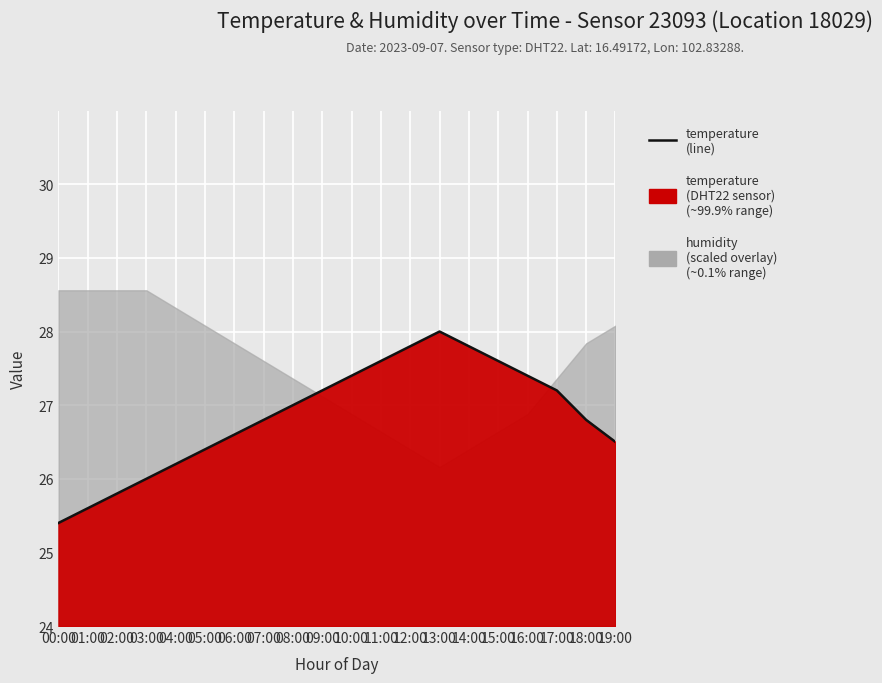

What is the average value?

26.9